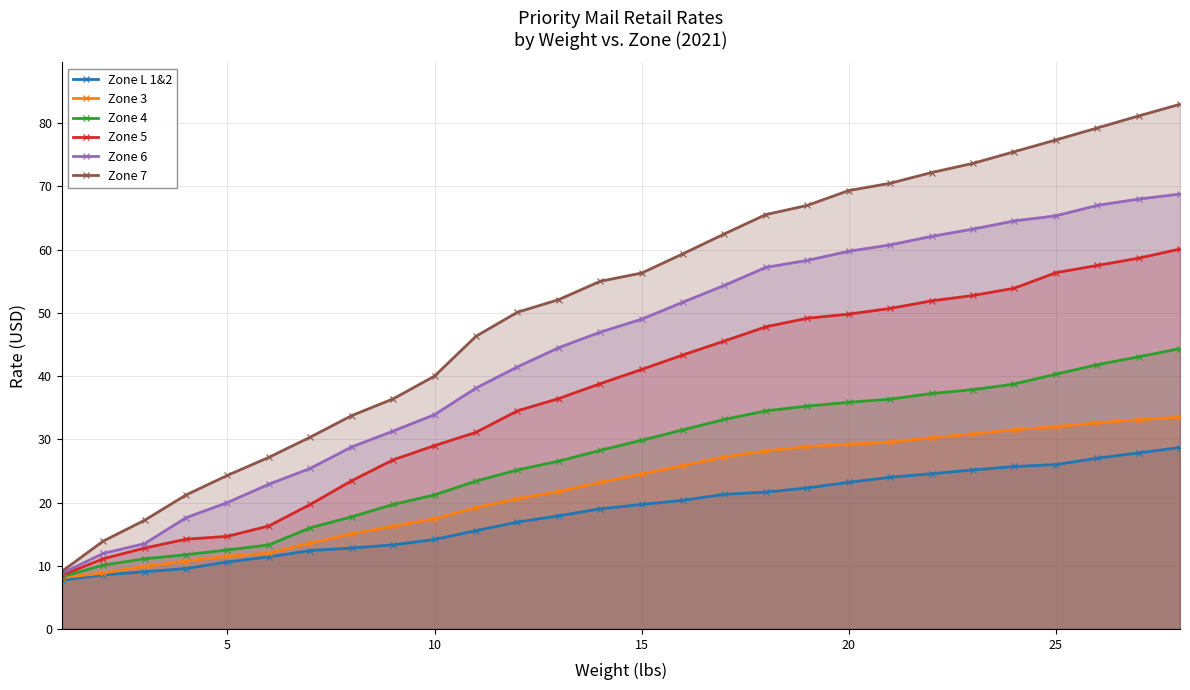

What is the value of the Zone 6 point at the 18th from the left?

57.2